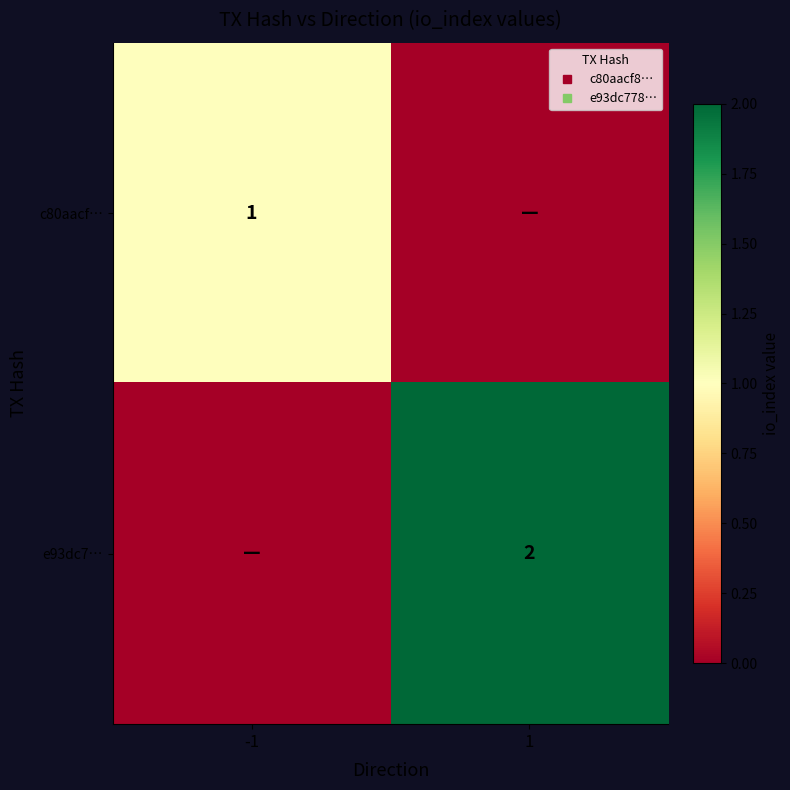

What is the sum of all e93dc7… values?

2